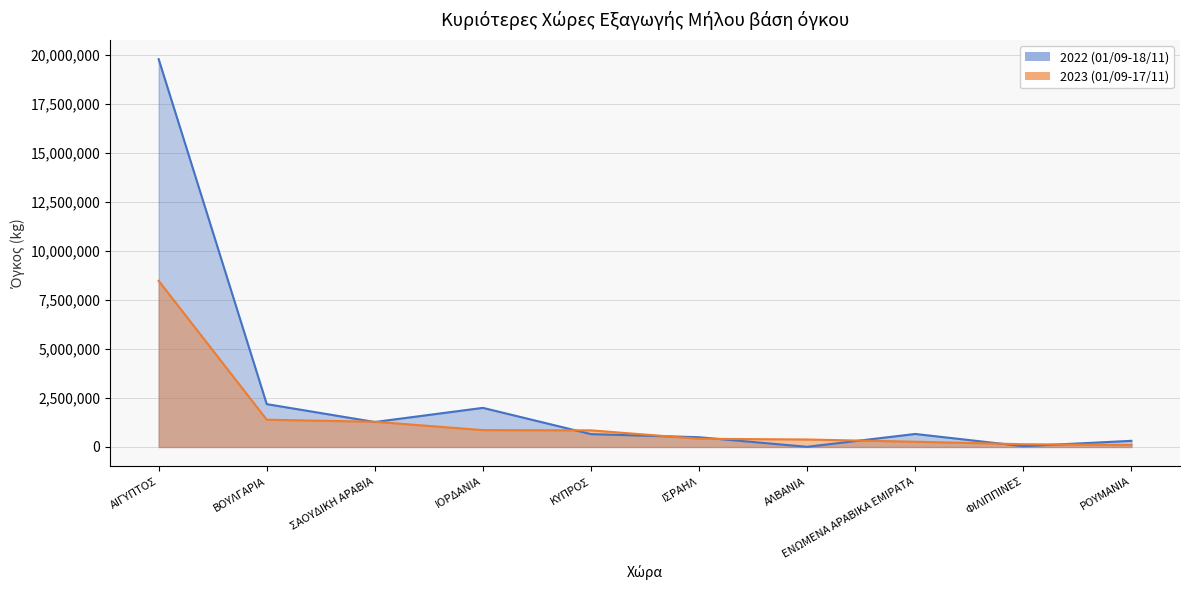

At how many categories does at least one series exceed 8869848?

1